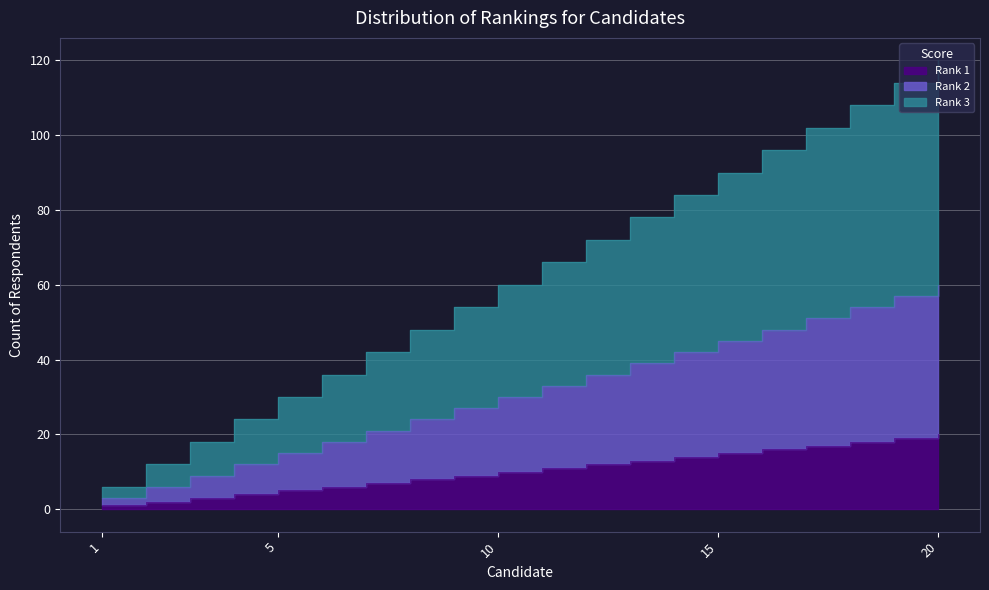

At which label does Rank 3 first exceed 66?

12